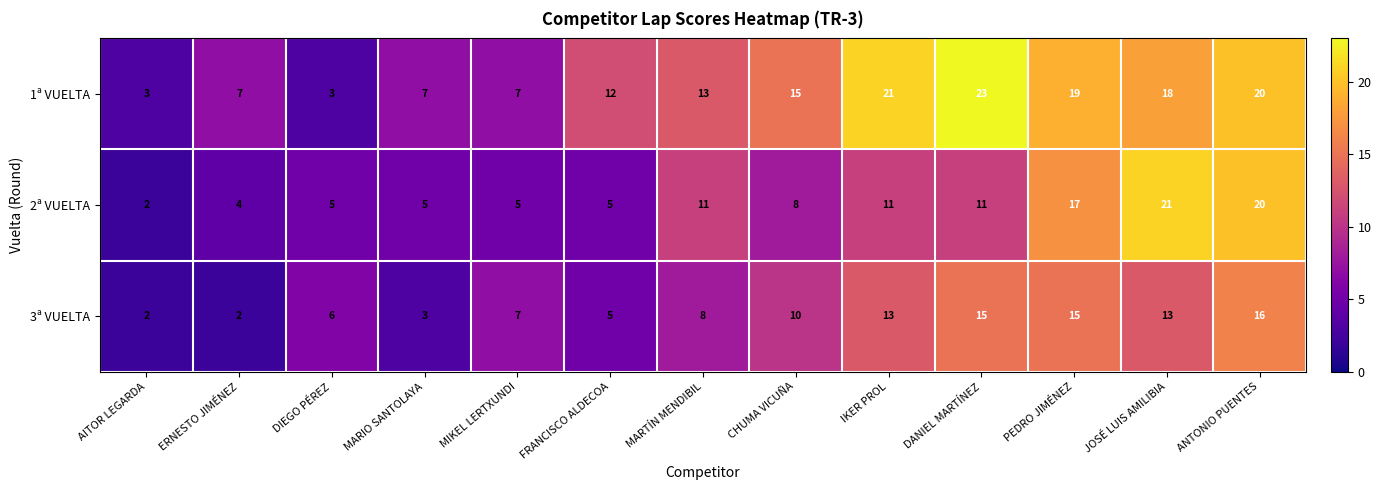

Which series changed the most between CHUMA VICUÑA and DANIEL MARTÍNEZ?

1ª VUELTA